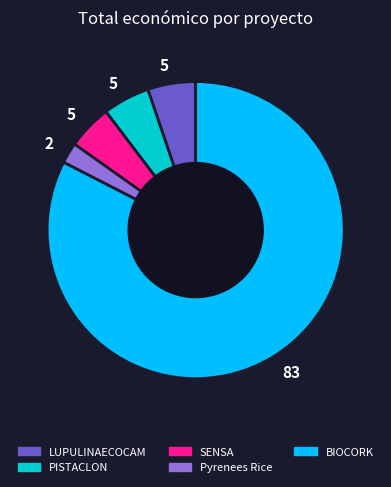

Approximately how many times larger is the value at PISTACLON compared to Pyrenees Rice?

2.2